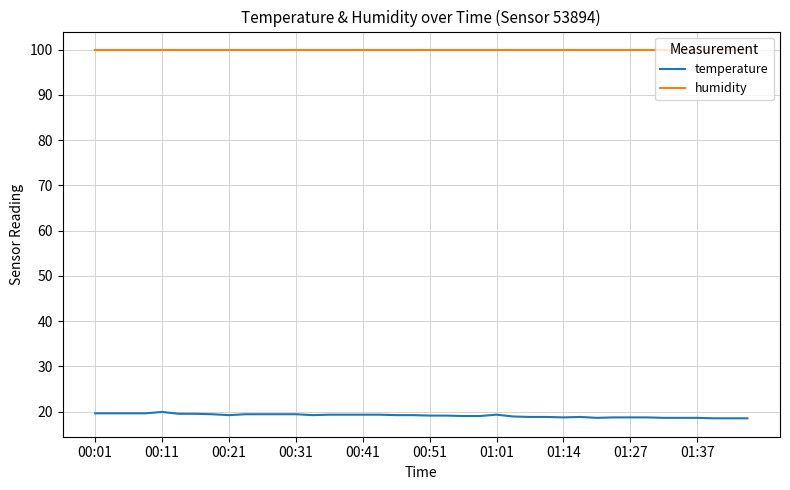

What is the greatest value displayed?

99.9